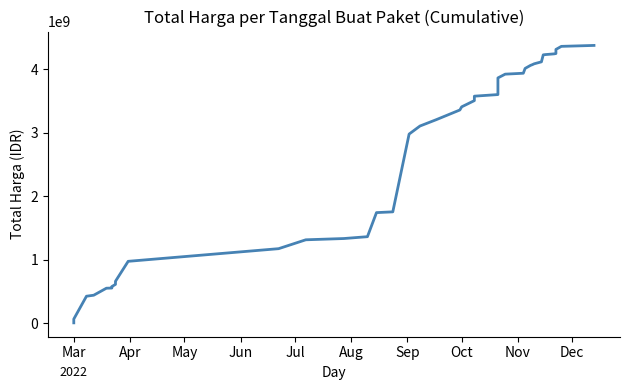

The value at 24 is 5777402302. True or false?

False